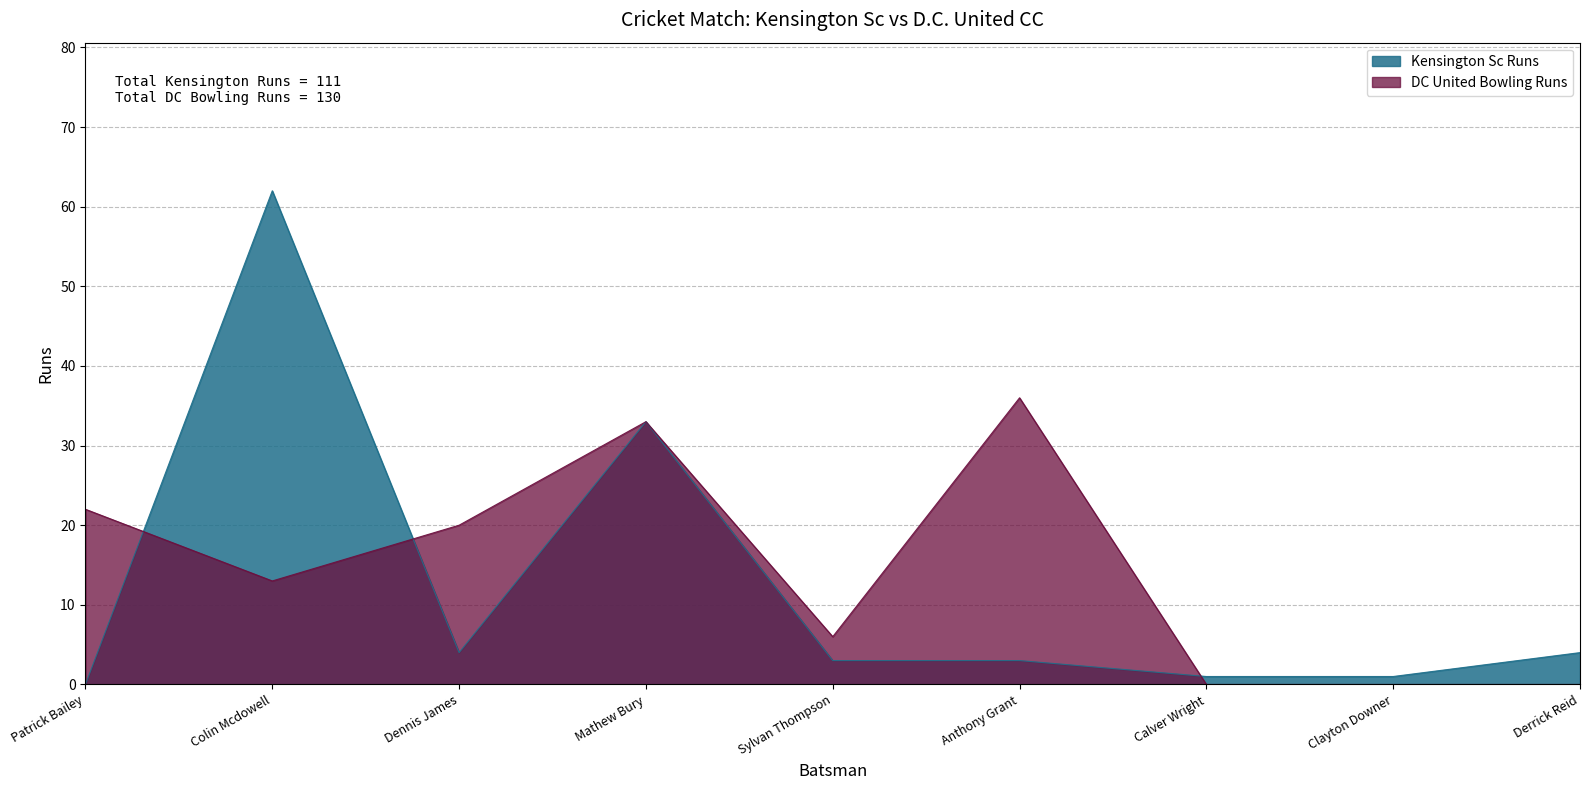

What is the difference between the DC United Bowling Runs values at Anthony Grant and Sylvan Thompson?

30